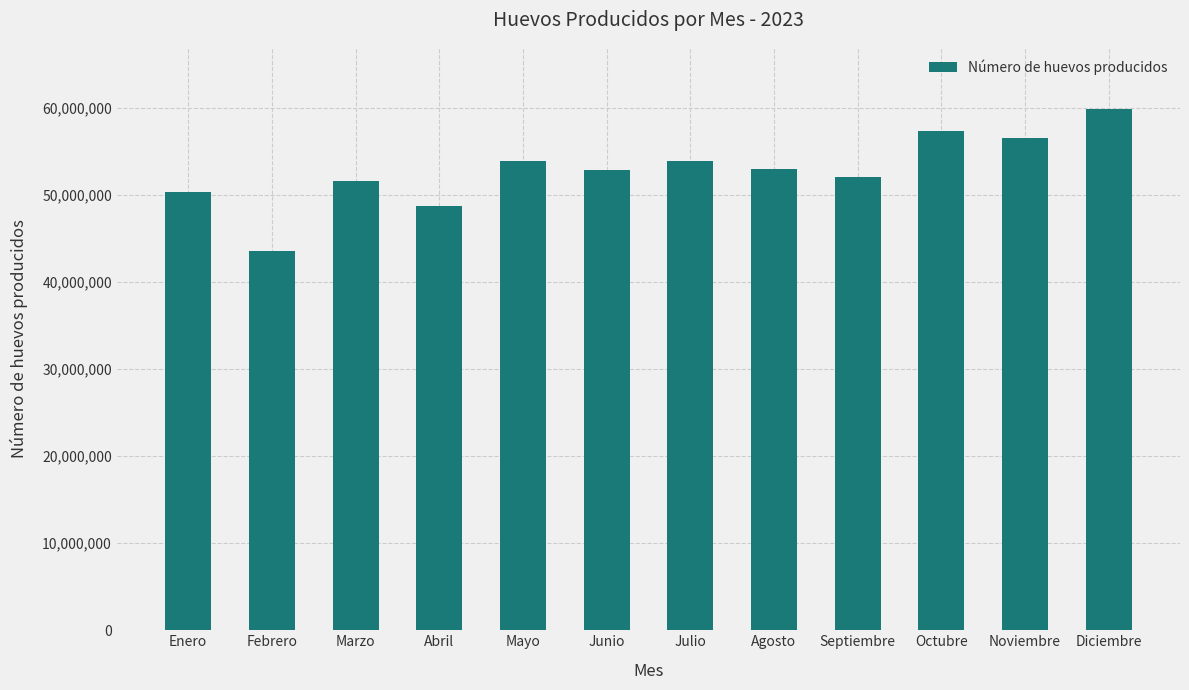

What is the difference between the values at Noviembre and Abril?

7825477